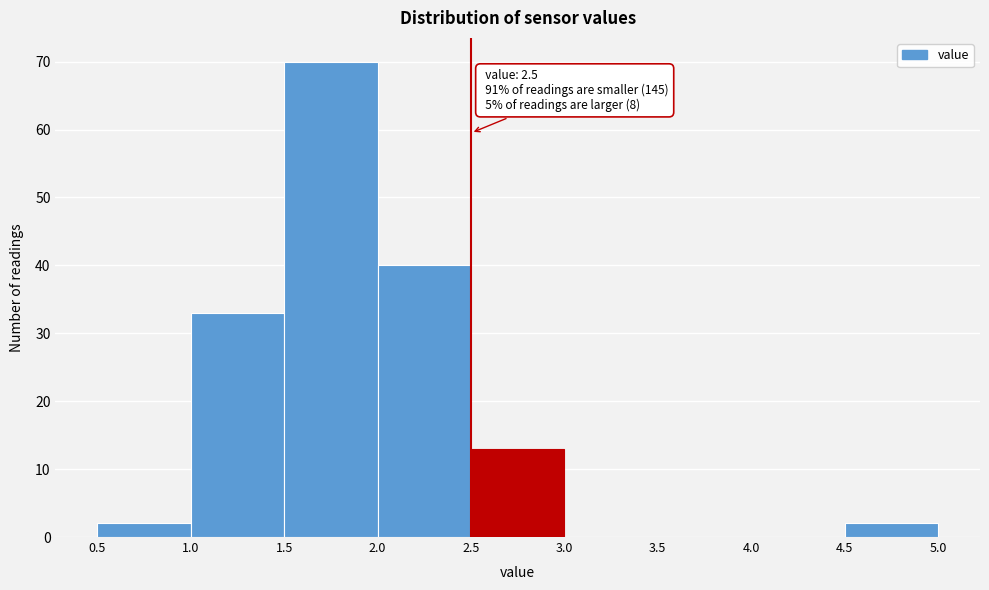

Which range on the x-axis has the tallest bar?

1.5 to 2.0